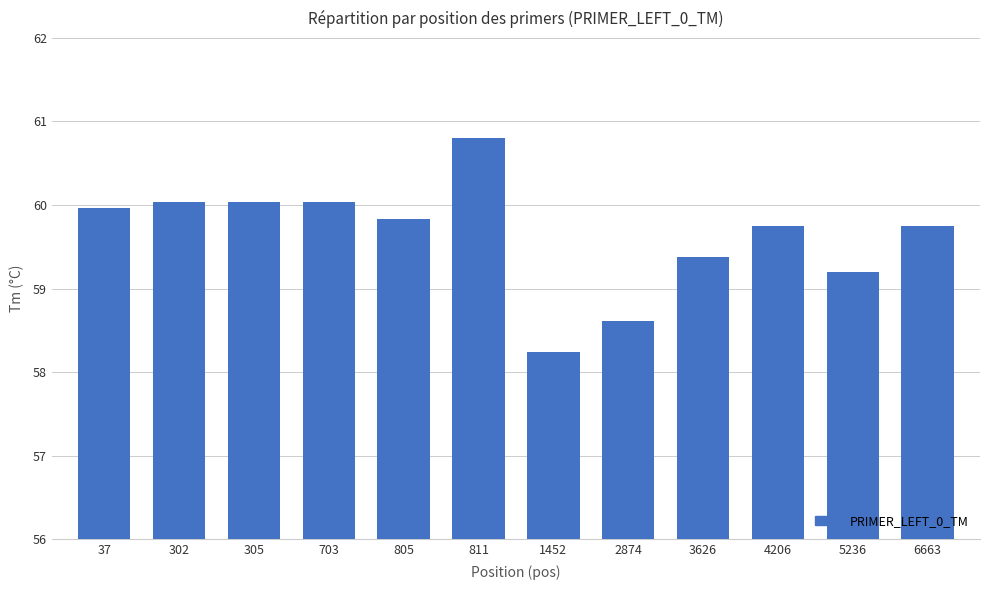

What is the value of the 2nd bar from the left?

60.0